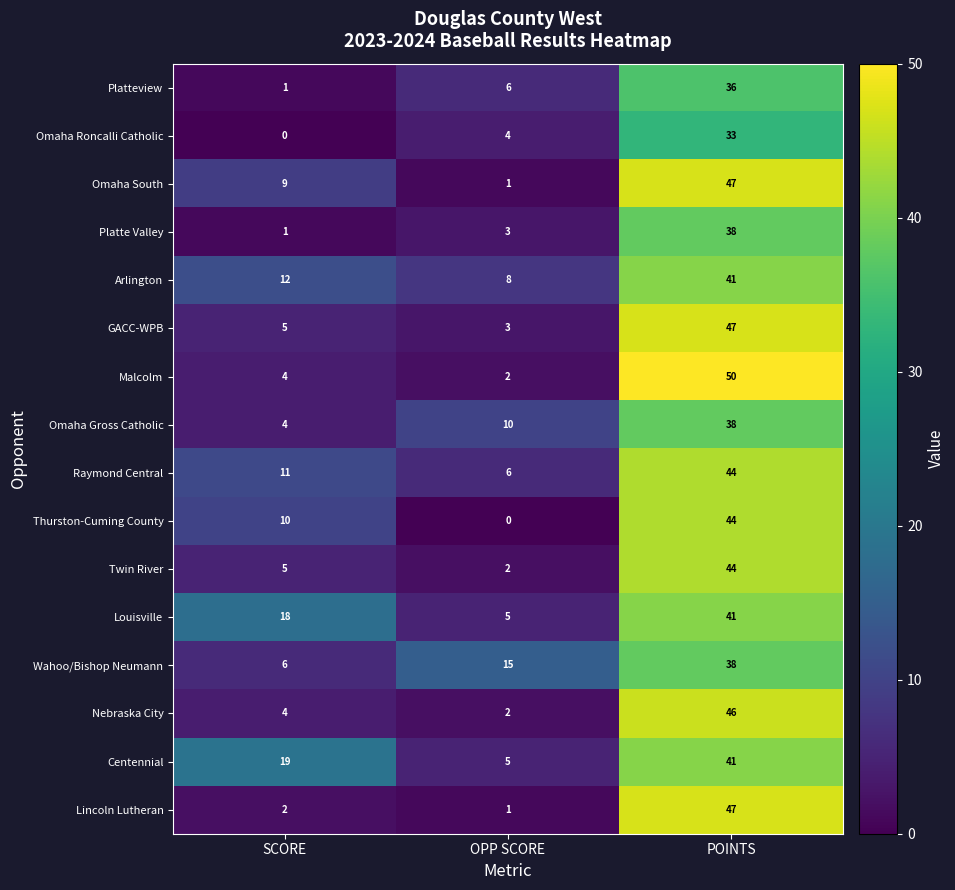

How many values in the Omaha South series are below 9?

1